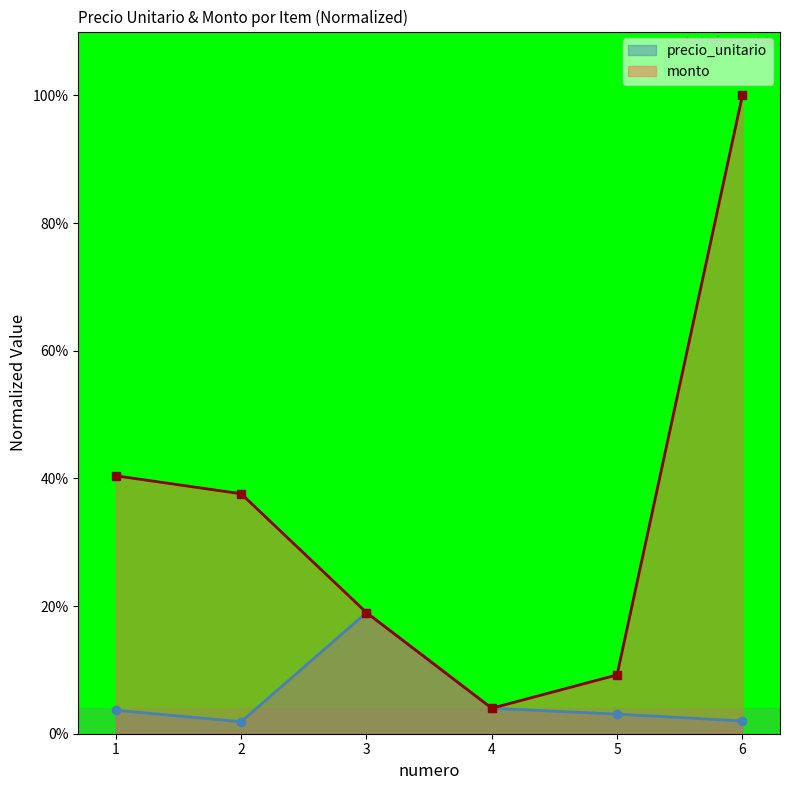

What are all the series names shown in the legend?

precio_unitario, monto